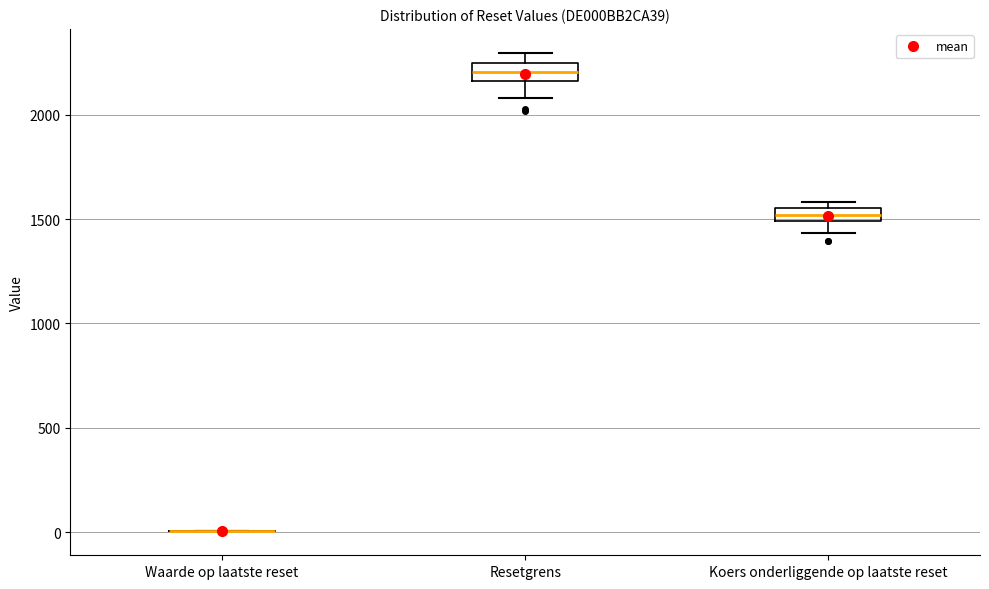

Where does the lower whisker of the box for Koers onderliggende op laatste reset end on the y-axis? The values are not printed on the chart, so give them approximately, as read against the axis.

1450